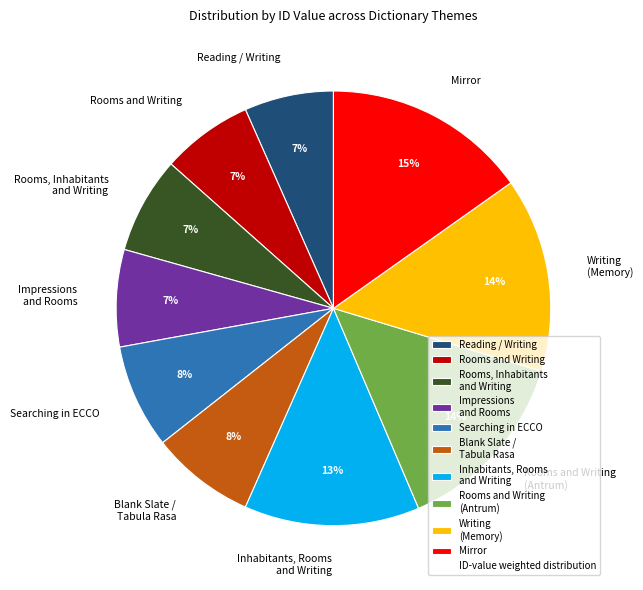

Does Reading / Writing account for over 50% of the chart?

No